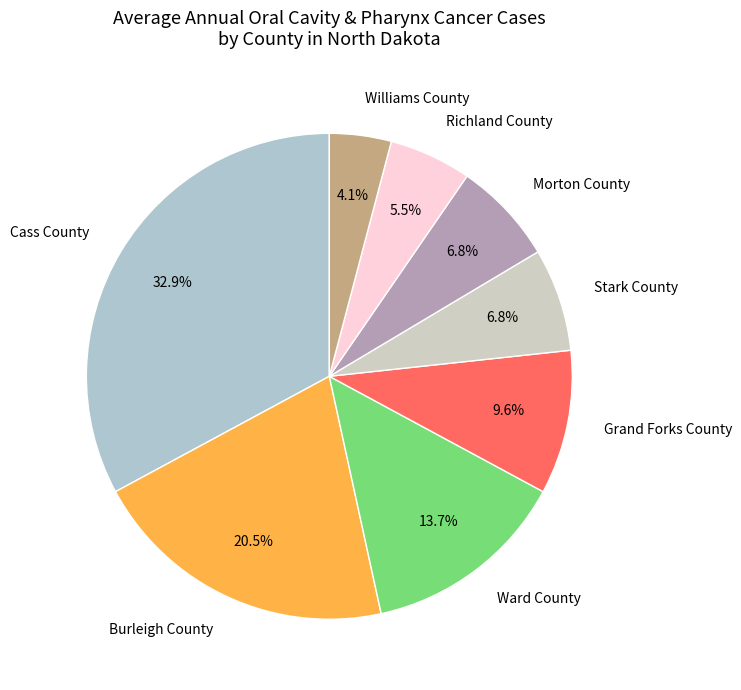

Is there a majority slice in this chart?

No